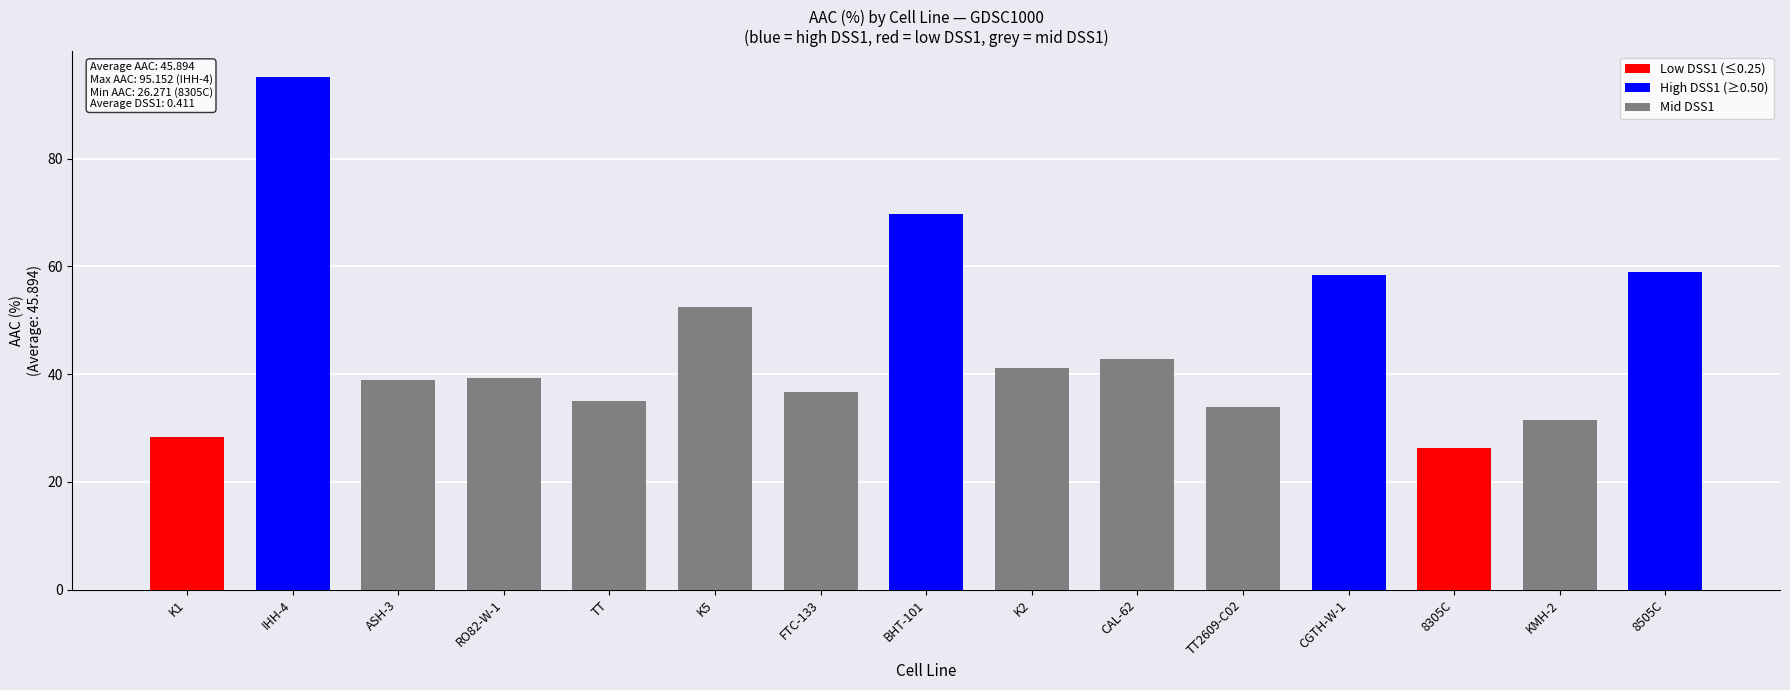

Reading left to right, what are all the values shown in this chart?

AAC (%): K1=28.4	IHH-4=95.2	ASH-3=38.9	RO82-W-1=39.4	TT=35.0	K5=52.5	FTC-133=36.7	BHT-101=69.7	K2=41.1	CAL-62=42.7	TT2609-C02=33.9	CGTH-W-1=58.4	8305C=26.3	KMH-2=31.4	8505C=58.9
DSS1 (arb.): K1=0.2	IHH-4=0.9	ASH-3=0.3	RO82-W-1=0.3	TT=0.3	K5=0.5	FTC-133=0.3	BHT-101=0.7	K2=0.3	CAL-62=0.4	TT2609-C02=0.3	CGTH-W-1=0.5	8305C=0.2	KMH-2=0.3	8505C=0.5